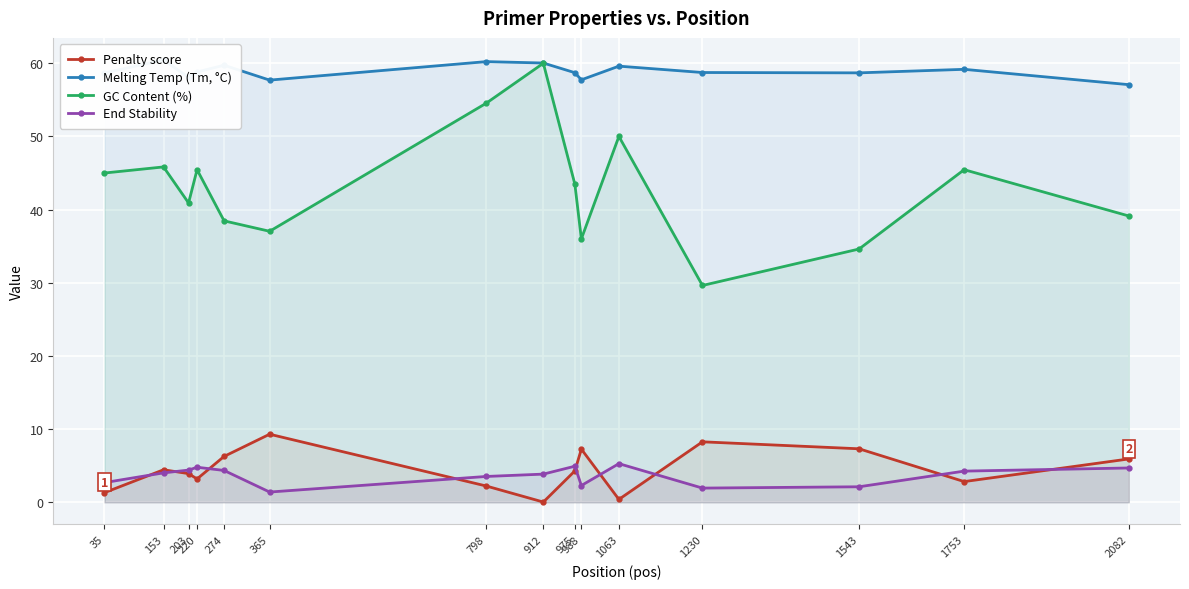

At which category does GC Content (%) reach its first local valley?

203